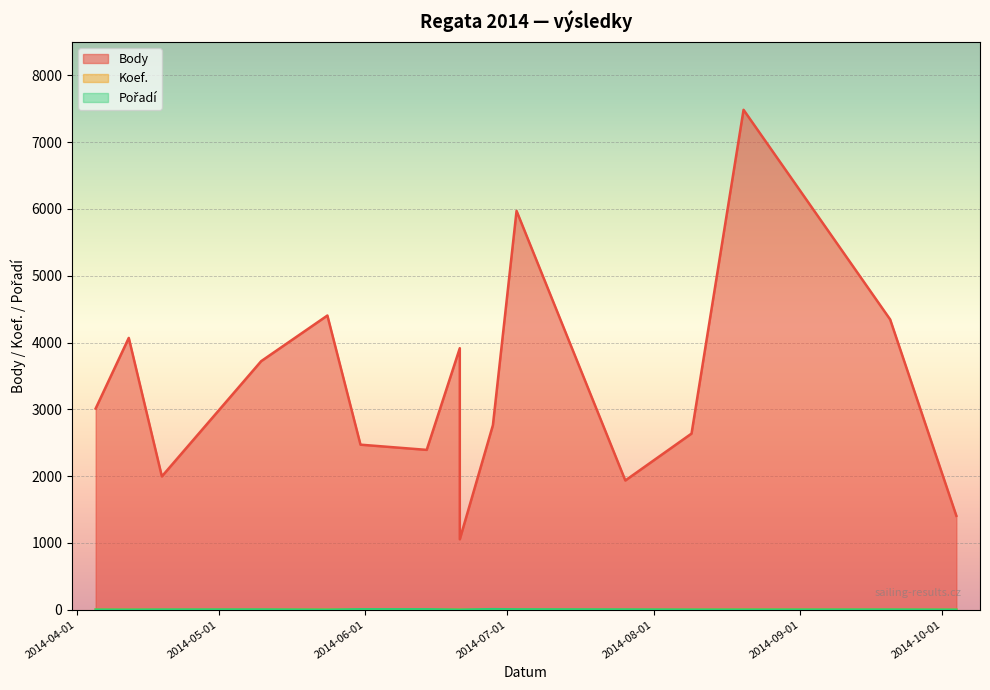

What is the minimum value shown in the chart?

1